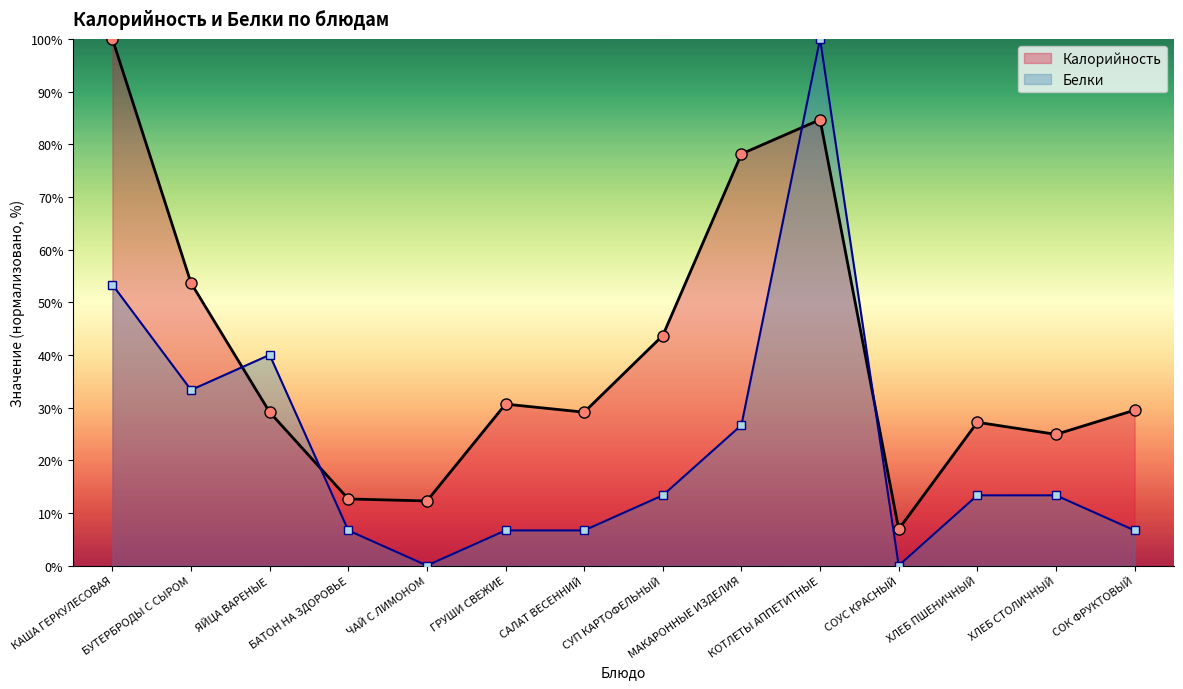

What is the total value across all series at БАТОН НА ЗДОРОВЬЕ?

19.3